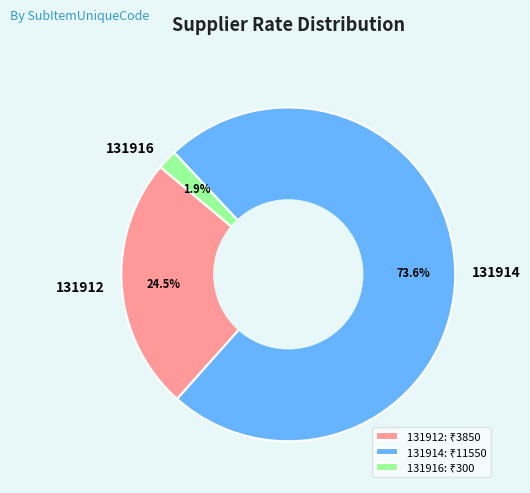

Which category has the biggest portion of the pie?

131914